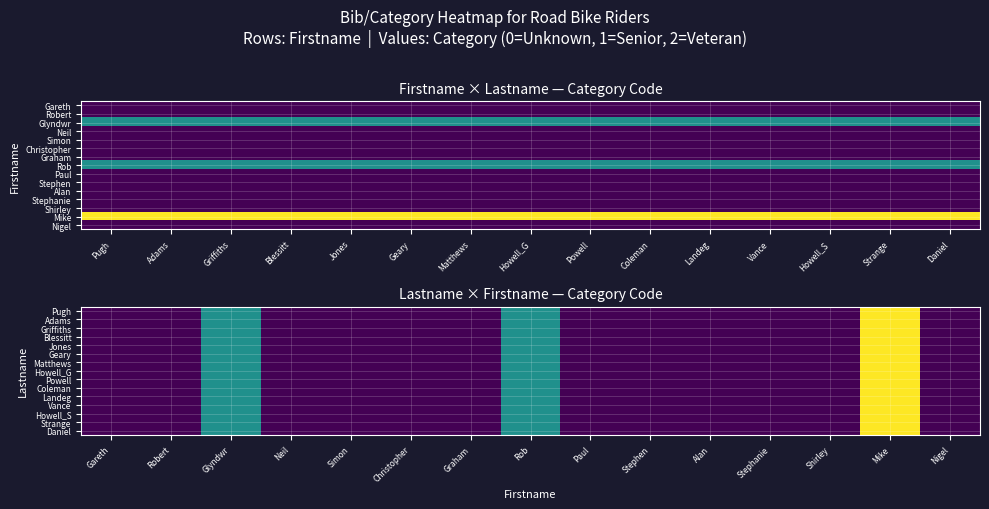

Is the value of Jones at Shirley greater than the value of Landeg at Nigel?

No